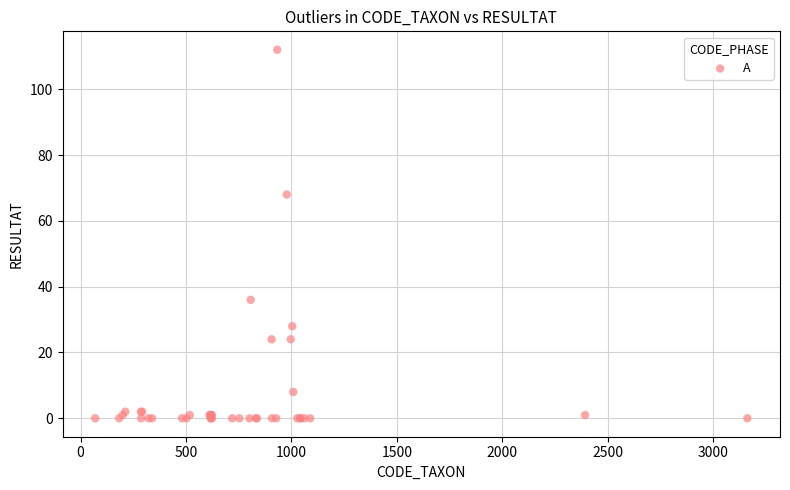

What Y value in the scatter plot is closest to 56?

68